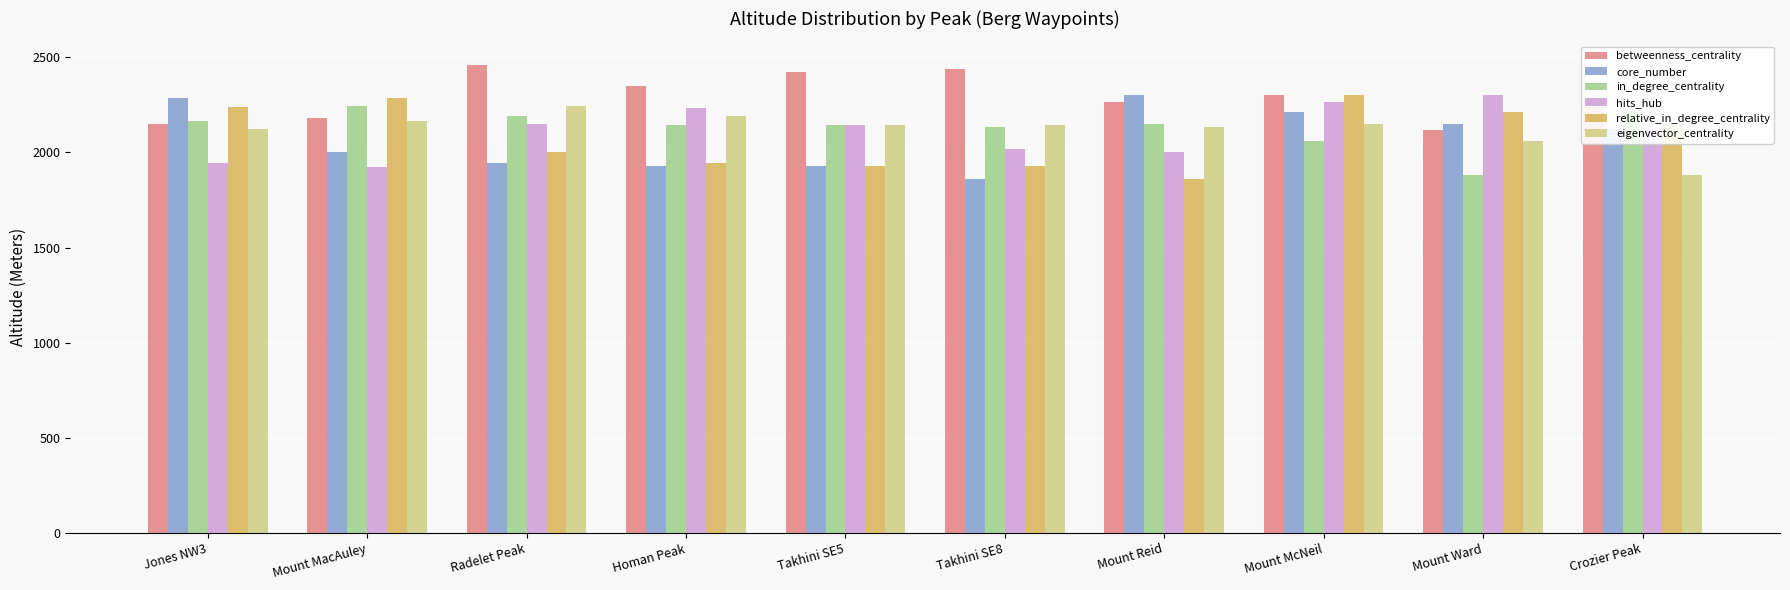

What is the total value across all series at Crozier Peak?

12742